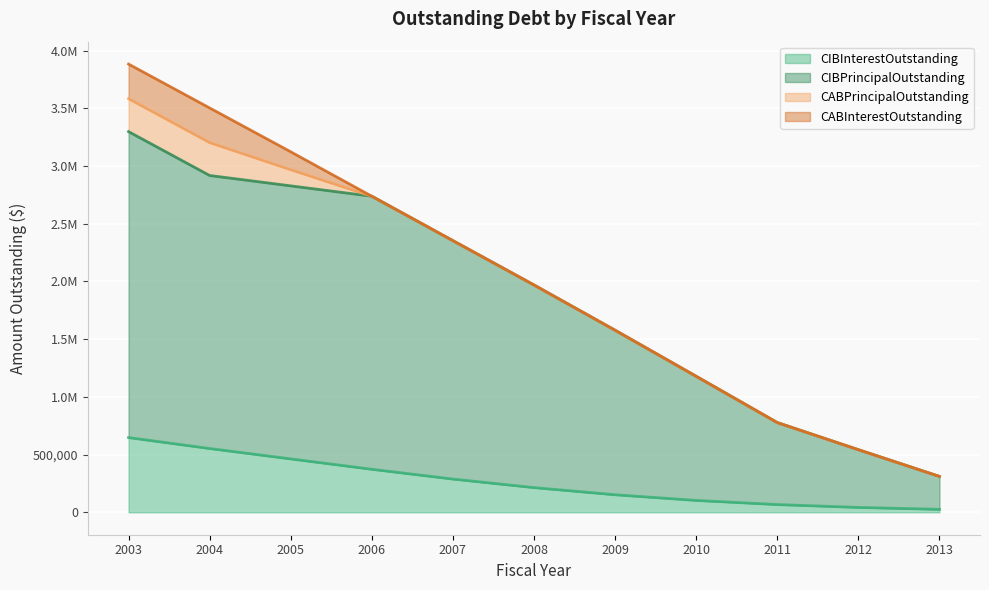

How many values in the CIBInterestOutstanding series exceed 214071?

6